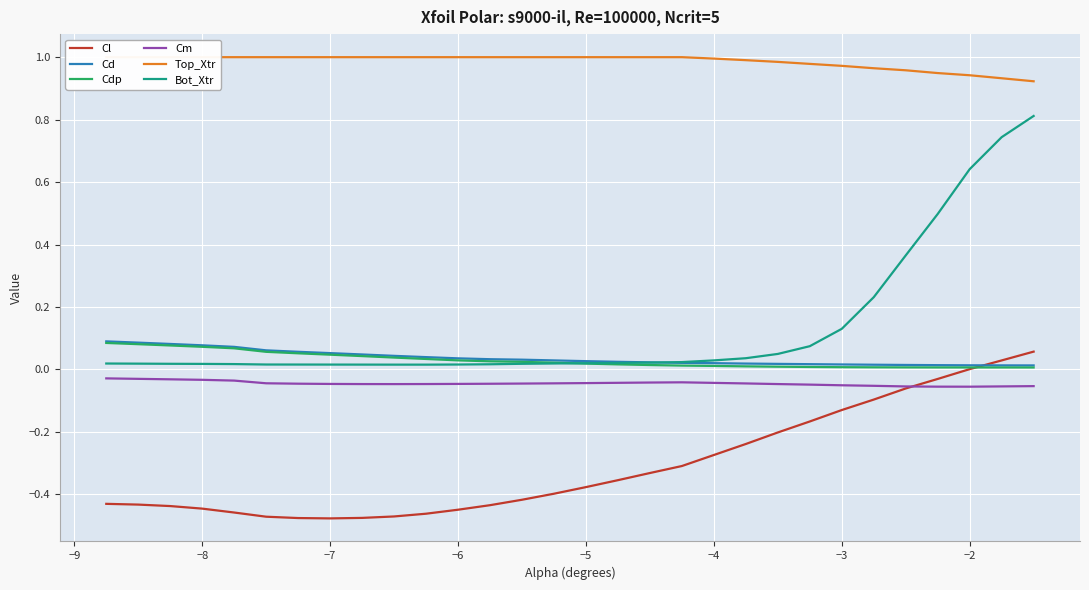

The Bot_Xtr series shows 0.2 at −3. True or false?

False